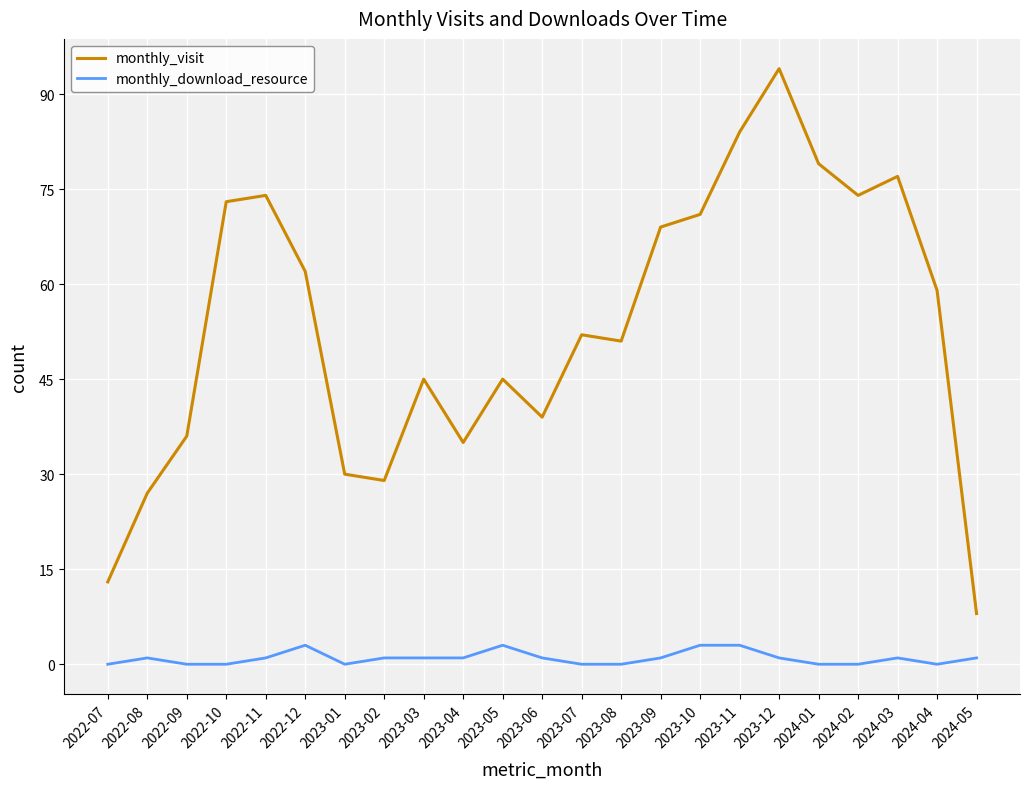

The monthly_visit series shows 22 at 2023-09. True or false?

False